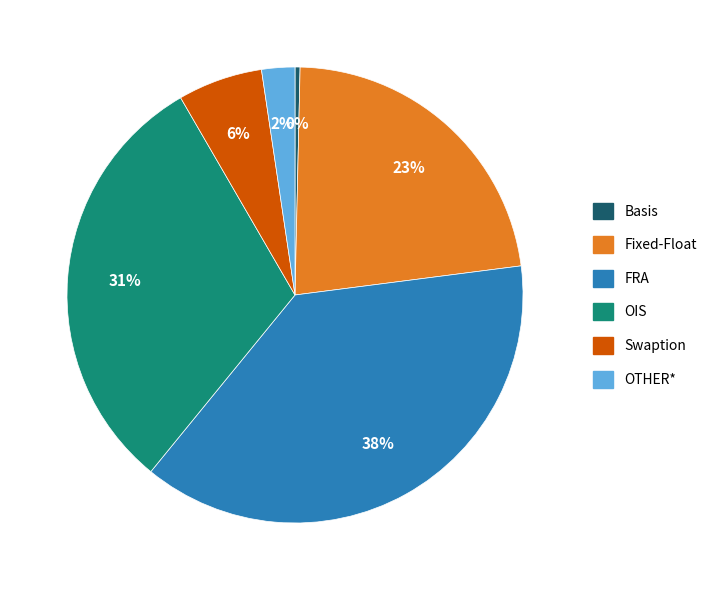

Does any single category account for the majority?

No